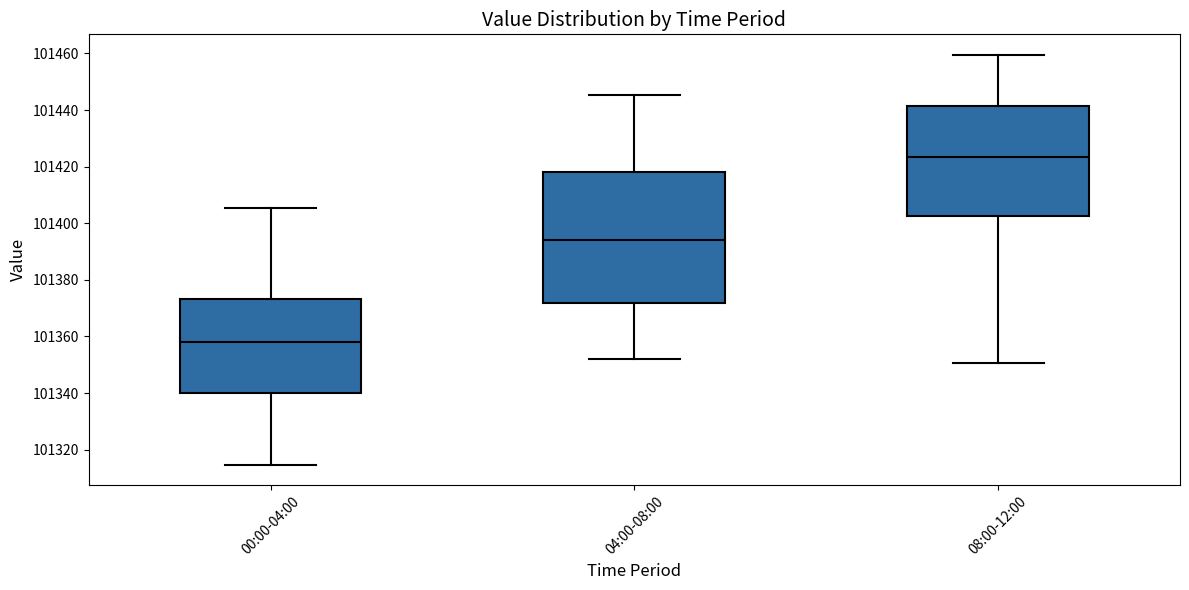

Reading left to right, read every box against the y-axis: the position of its median line, the range the box covers, and the ends of its whiskers. The values are not printed on the chart, so give them approximately, as read against the axis.

00:00-04:00: median 101358, box 101340 to 101374, whiskers 101314 to 101406
04:00-08:00: median 101394, box 101372 to 101418, whiskers 101352 to 101446
08:00-12:00: median 101424, box 101402 to 101442, whiskers 101350 to 101460